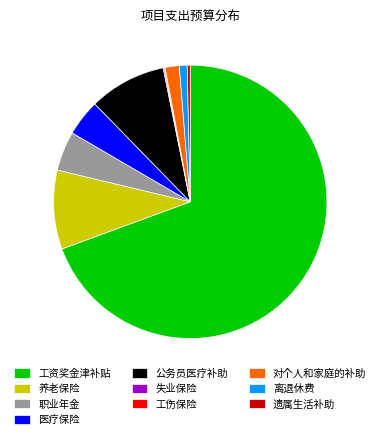

Does any single category account for the majority?

Yes